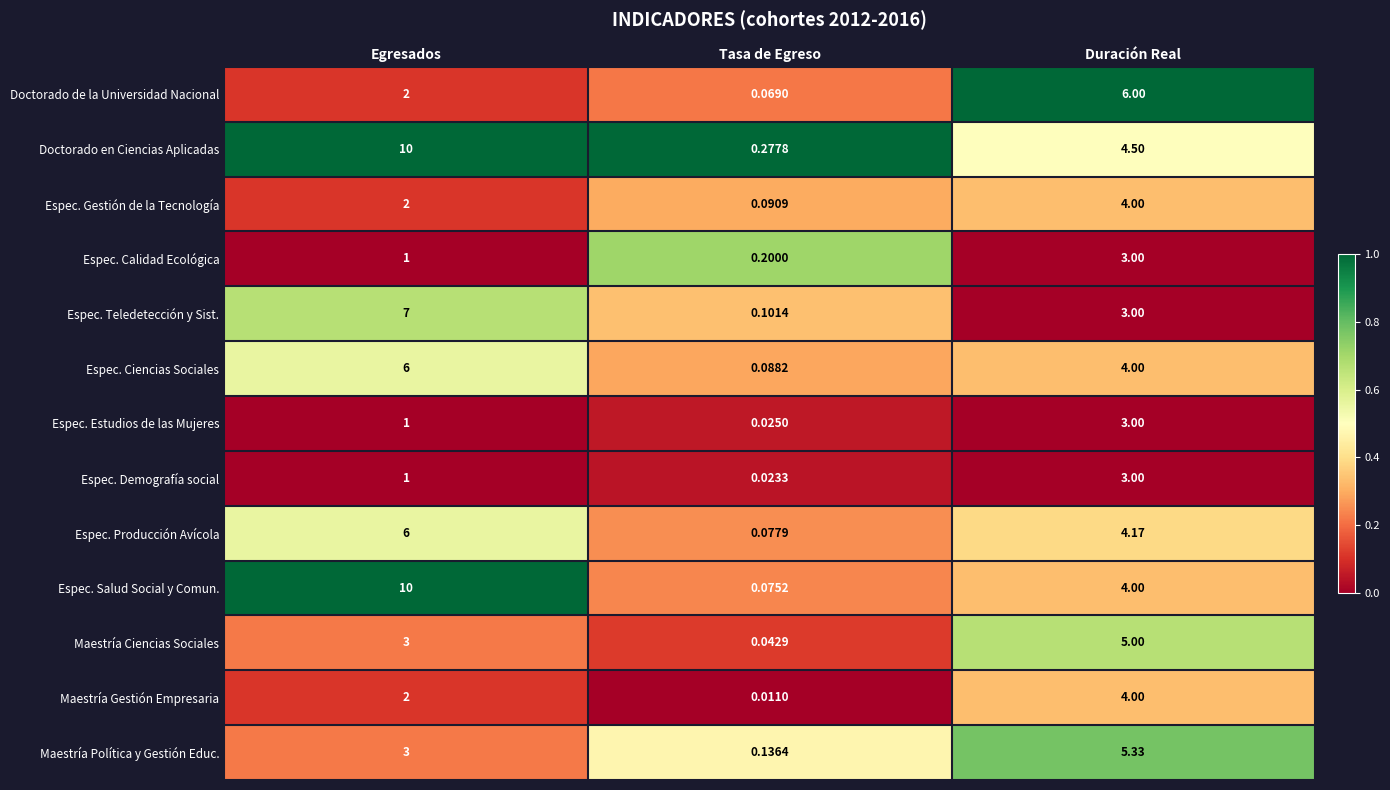

Which label corresponds to the smallest value in the chart?

Tasa de Egreso